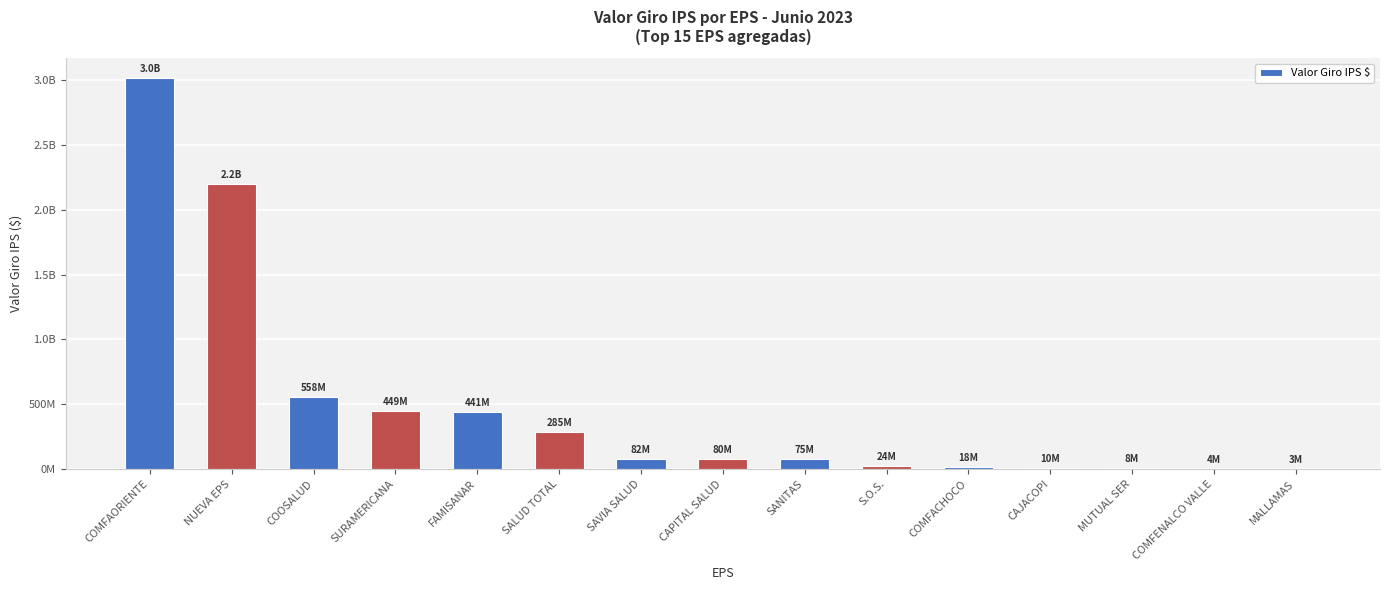

What is the greatest value displayed?

3016917422